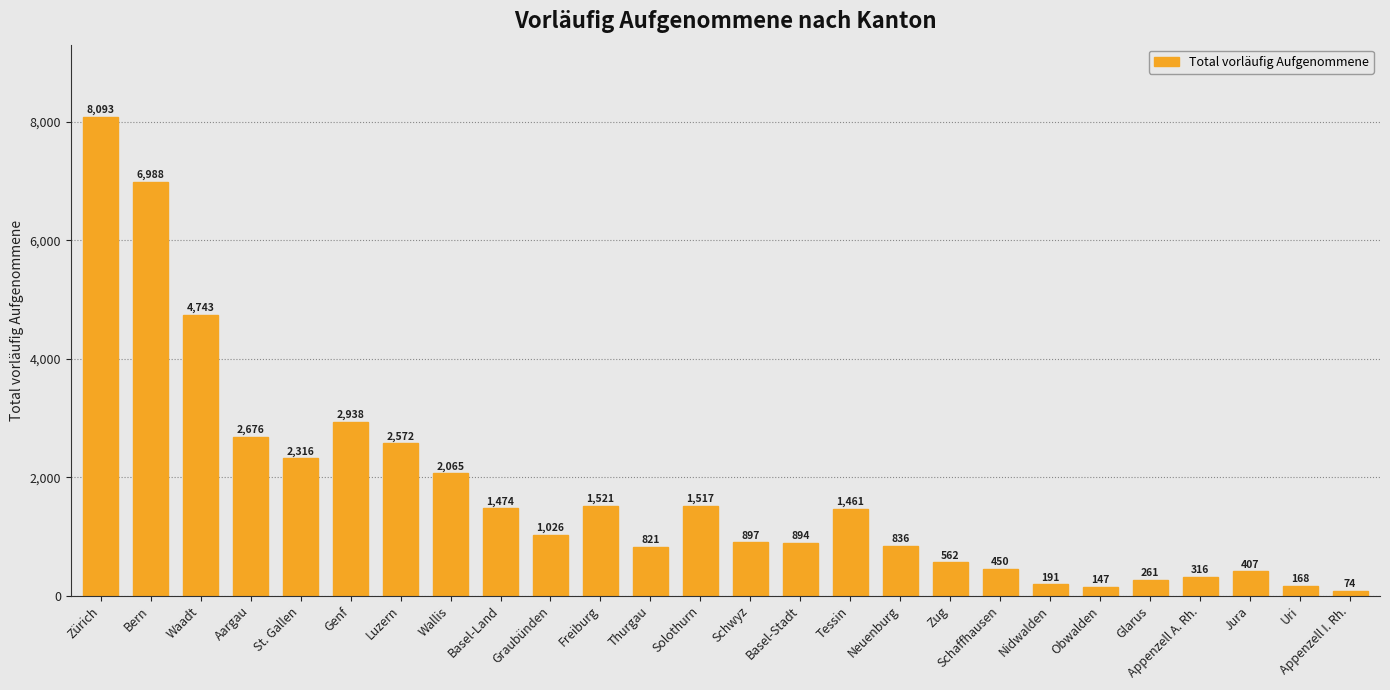

What is the greatest value displayed?

8093